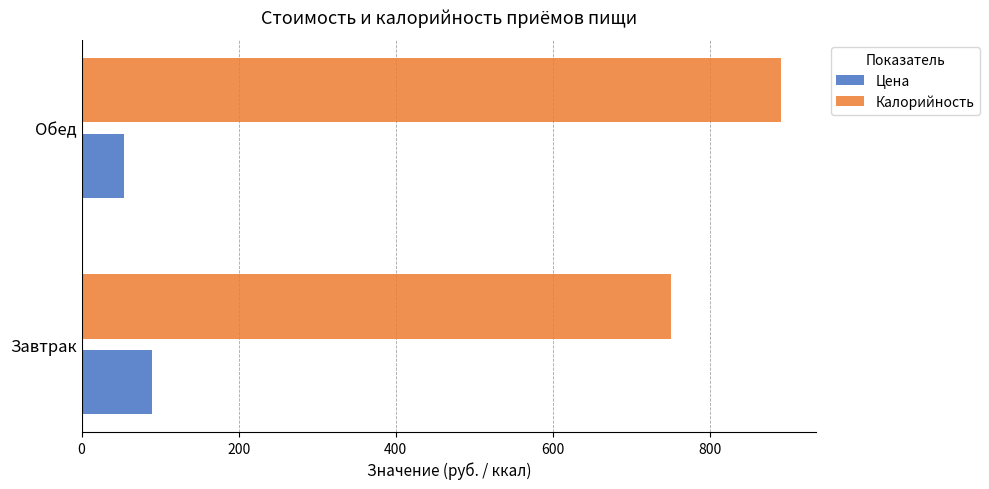

What is the sum of the Калорийность values at Завтрак and Обед?

1642.2